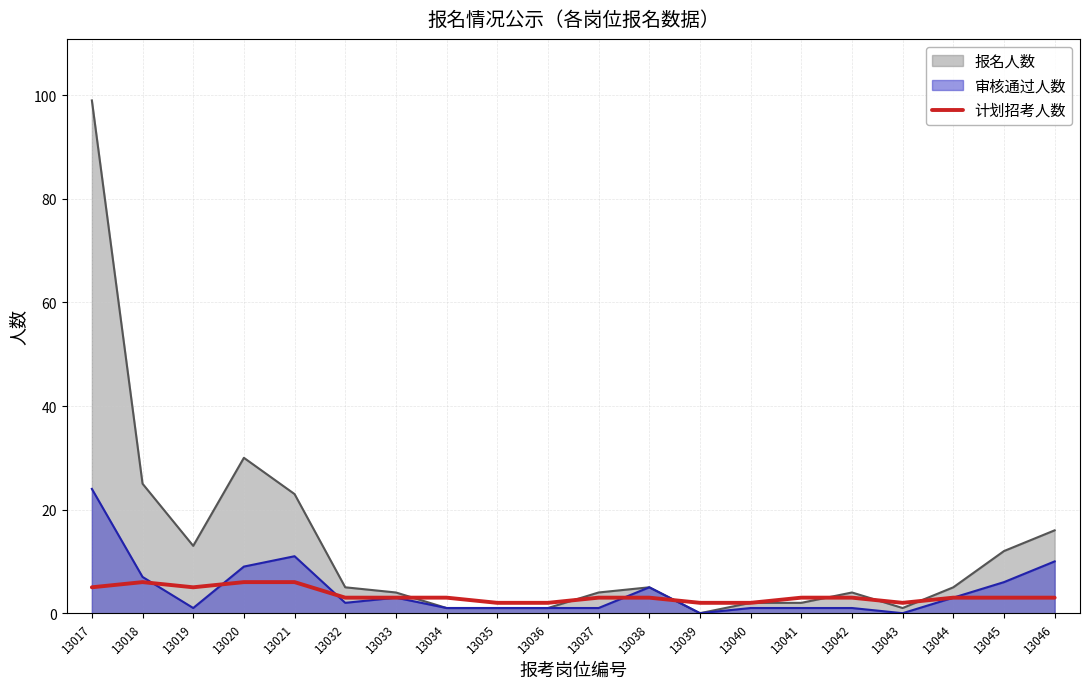

How many series are shown in this chart?

3